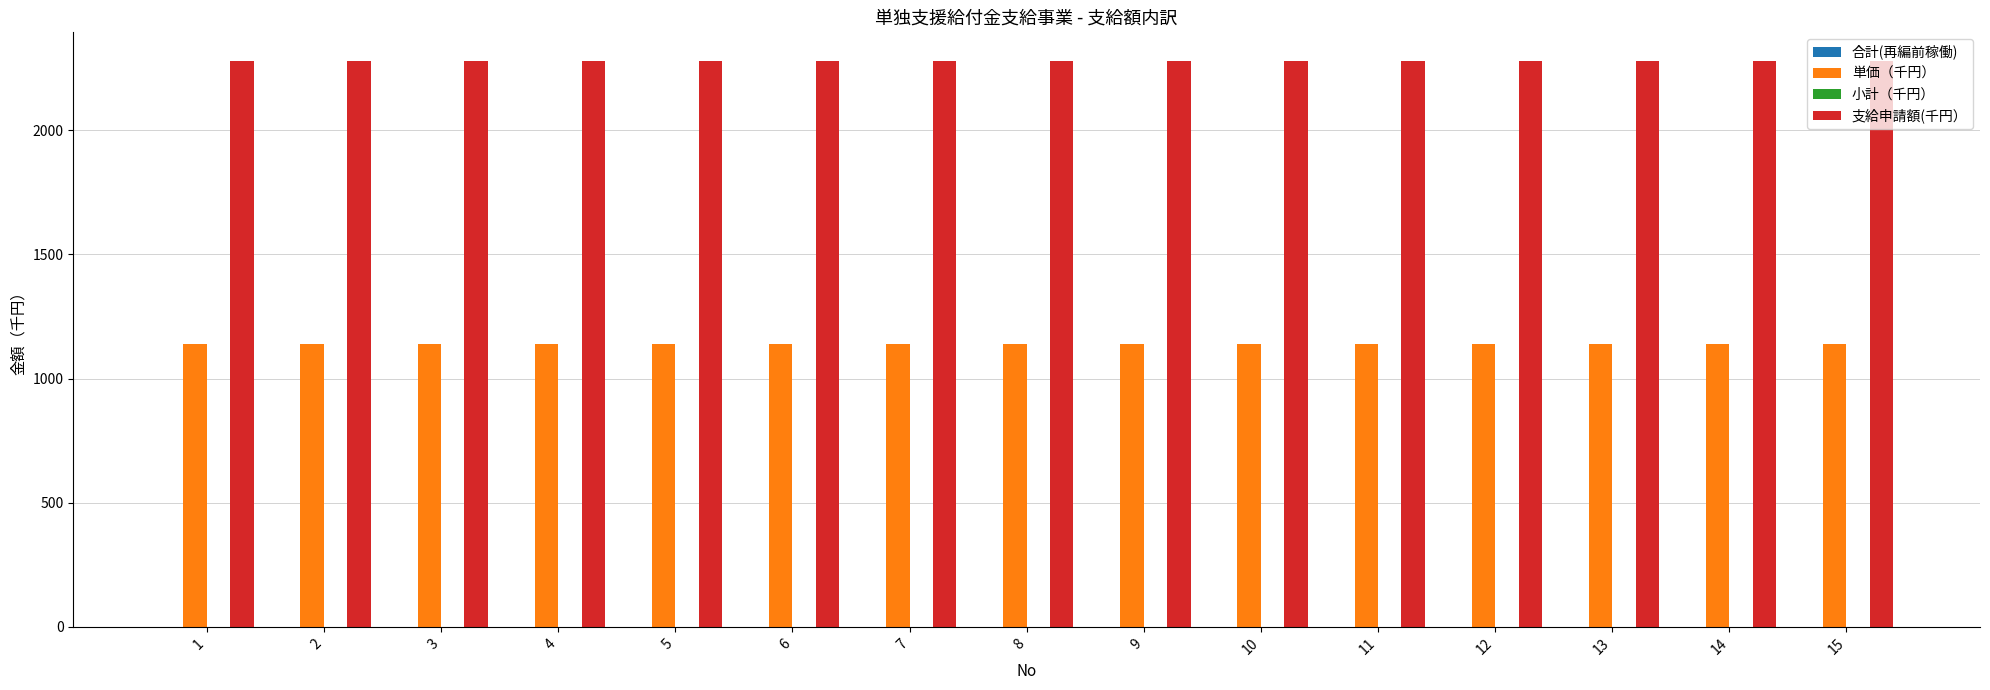

How many bars are there in each group?

2